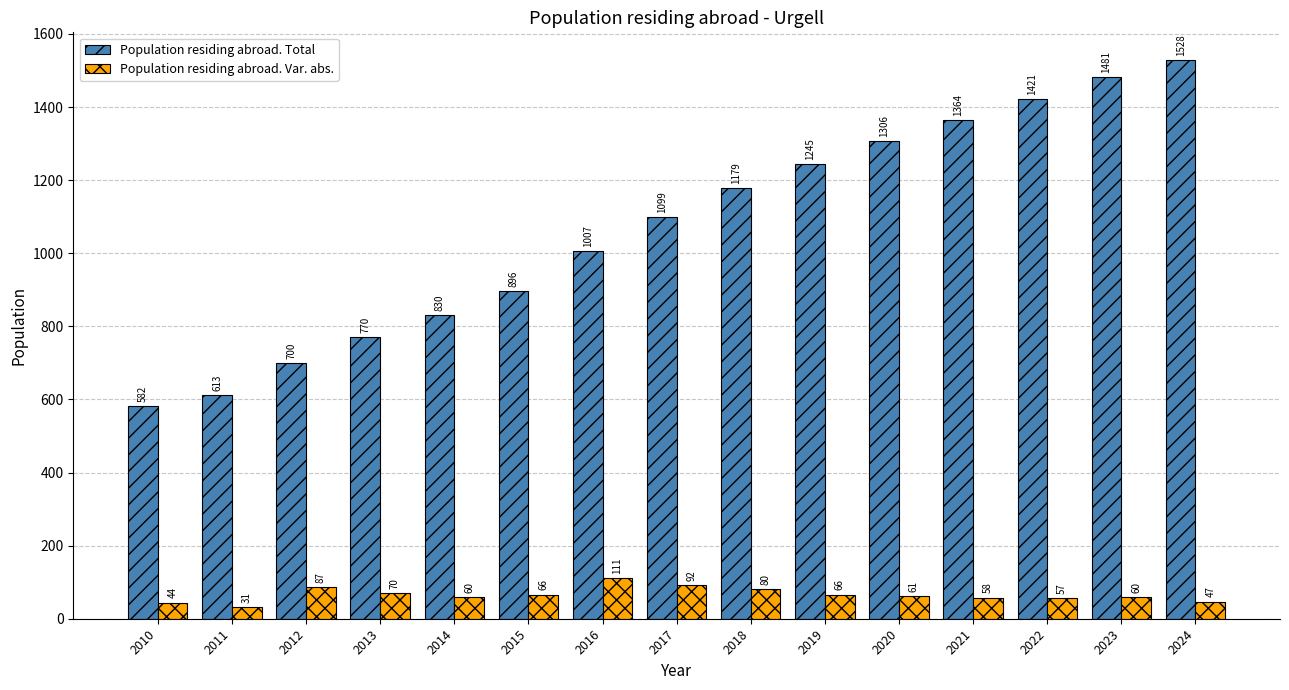

The Population residing abroad. Total series shows 1306 at 2020. True or false?

True